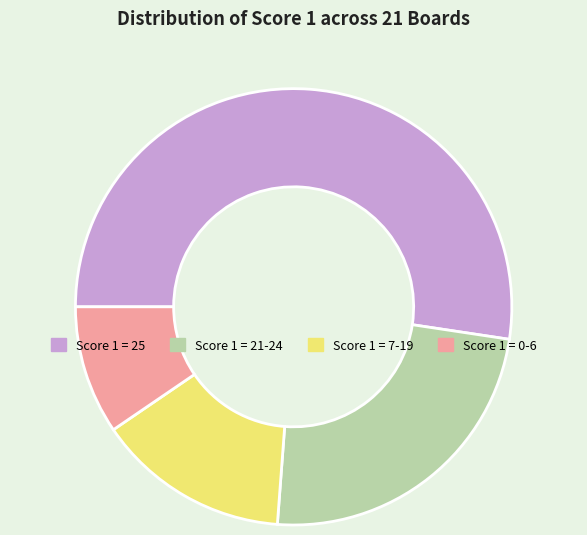

True or false: Score 1 = 25 accounts for 71% of the total.

False